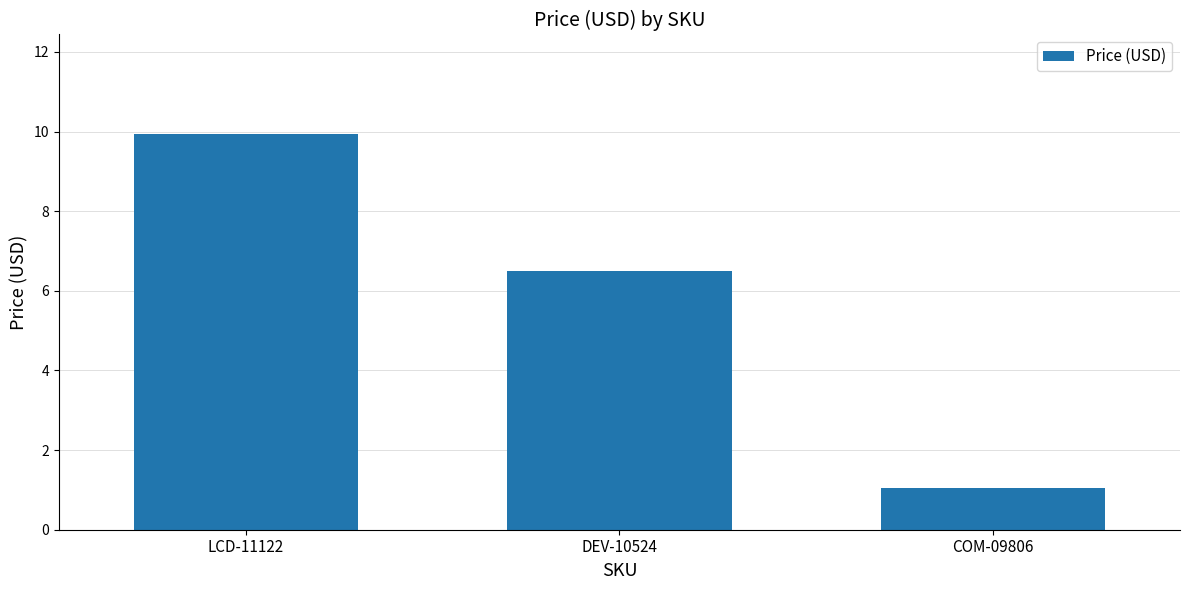

What is the change in value from LCD-11122 to COM-09806?

-8.9